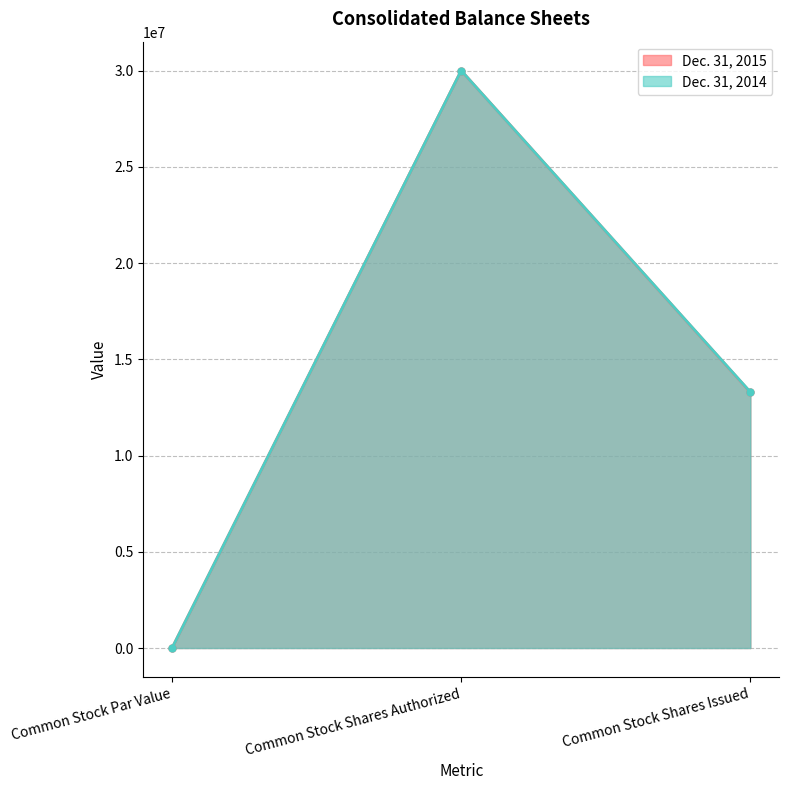

What position from the left is Common Stock Shares Authorized?

2